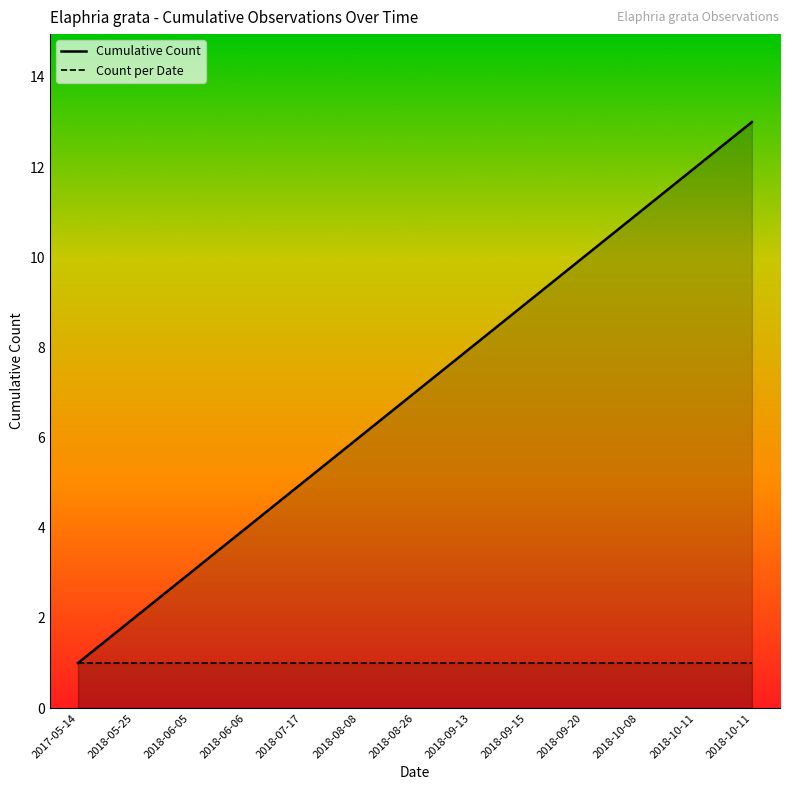

What is the label of the 10th point from the left?

2018-09-20